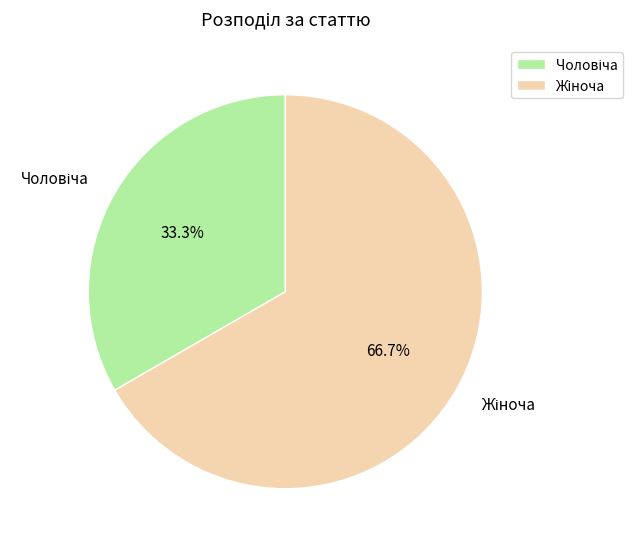

Is there a majority slice in this chart?

Yes